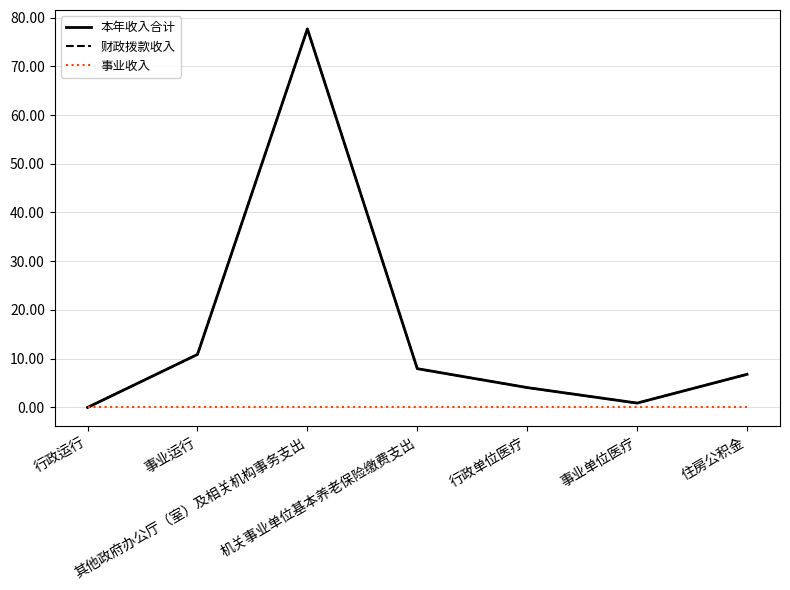

At 机关事业单位基本养老保险缴费支出, list the series in order from largest to smallest.

本年收入合计, 财政拨款收入, 事业收入